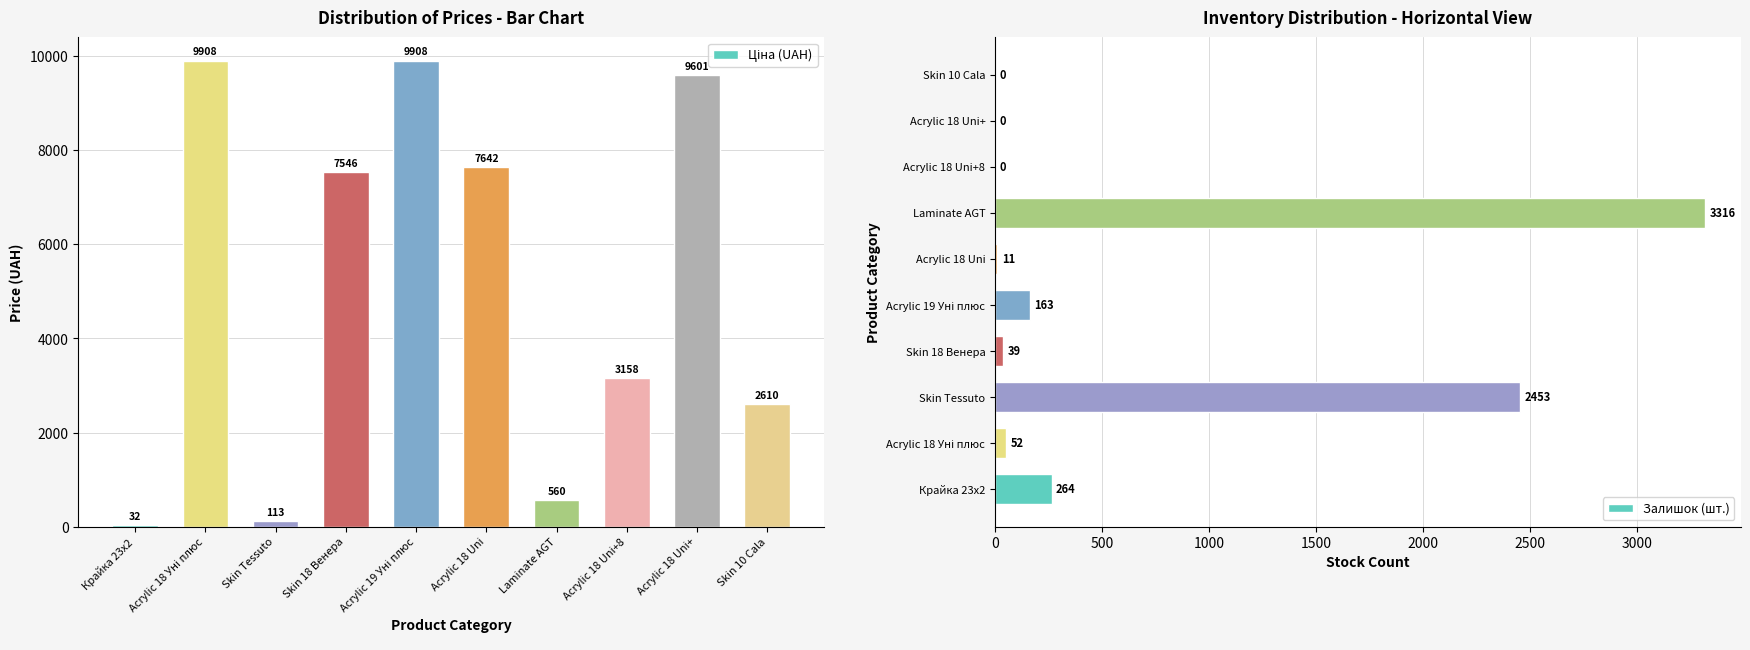

Are the bars grouped side by side (vs. stacked)?

Yes